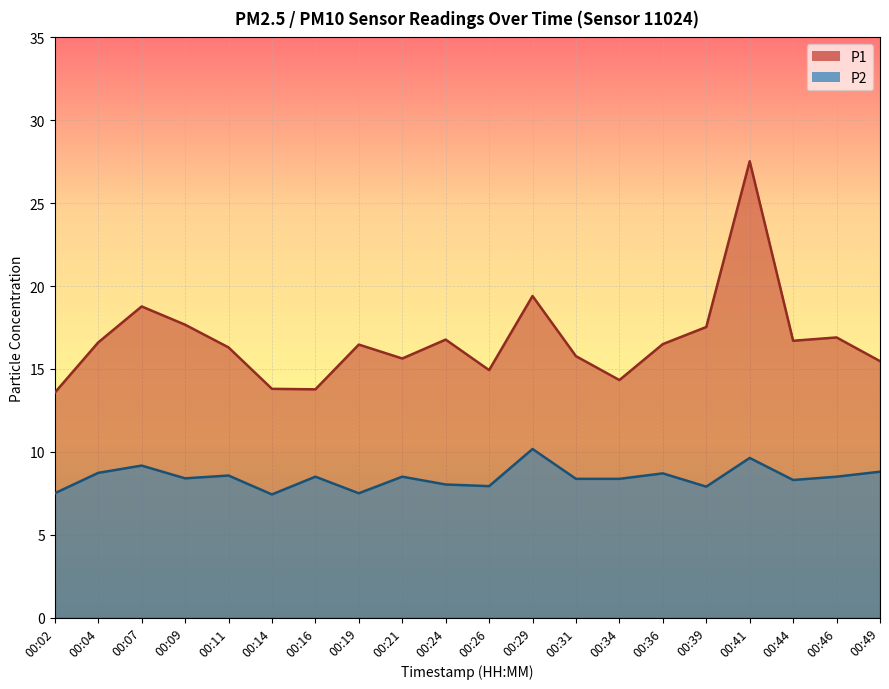

What is the value of the P1 point at the 18th from the left?

16.7